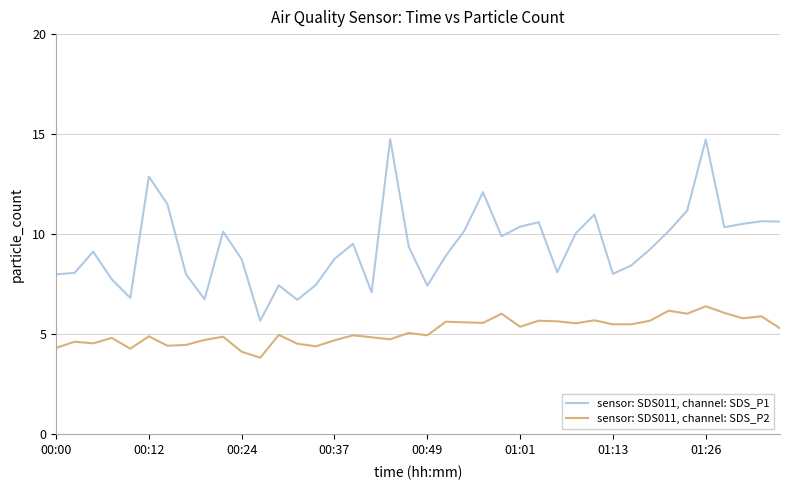

What is the difference between the maximum and minimum values in the sensor: SDS011, channel: SDS_P1 series?

9.1